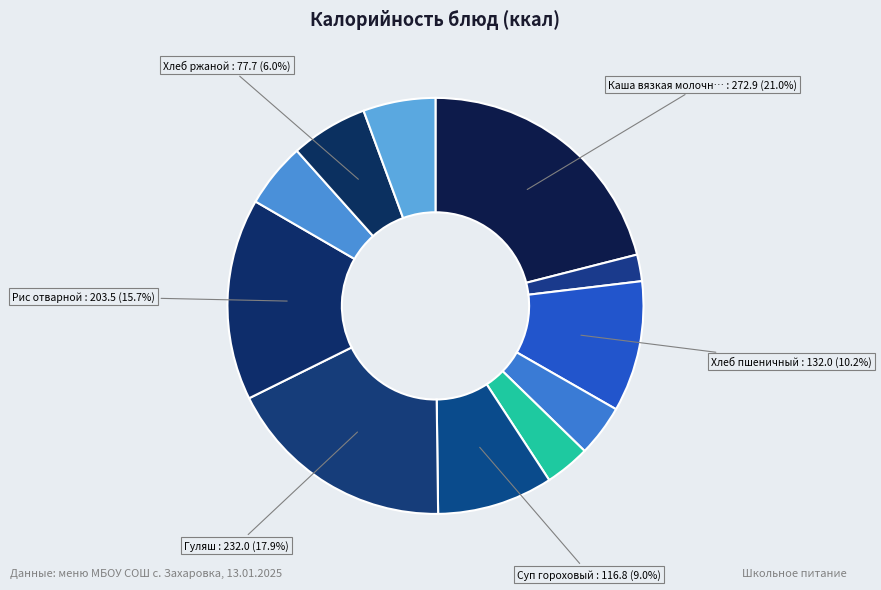

What is the smallest slice in the pie chart?

Чай с сахаром